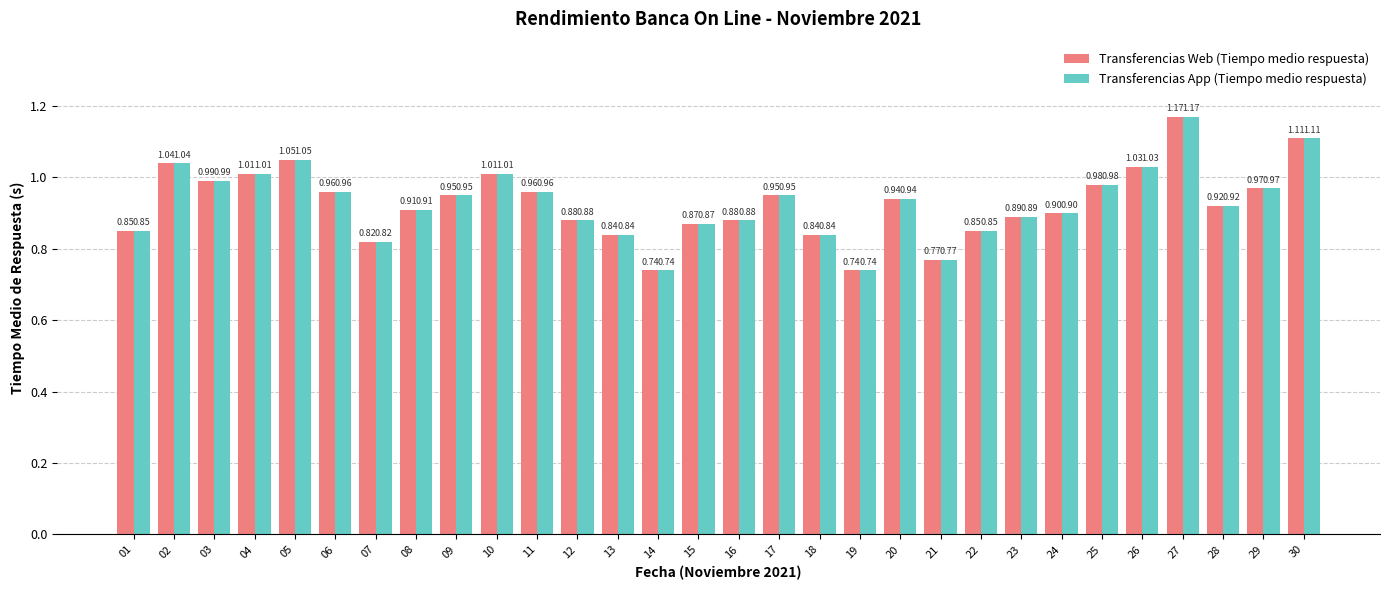

What is the difference between the maximum and minimum values in the Transferencias Web (Tiempo medio respuesta) series?

0.4